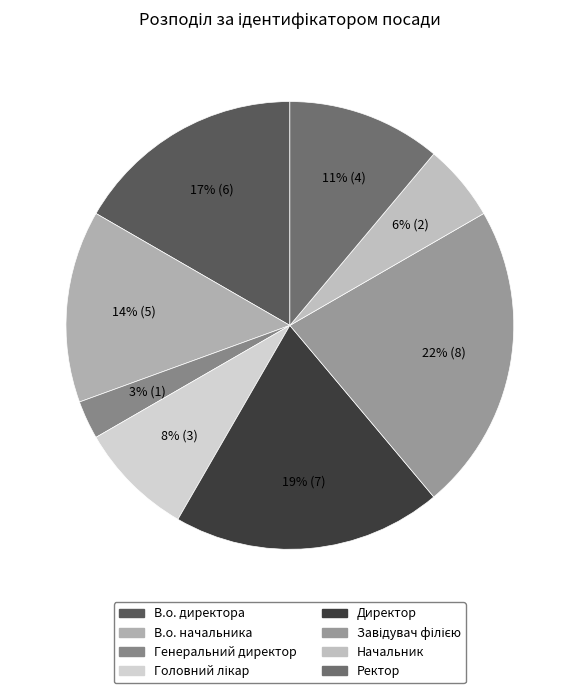

Approximately how many times larger is the value at Генеральний директор compared to В.о. начальника?

0.2